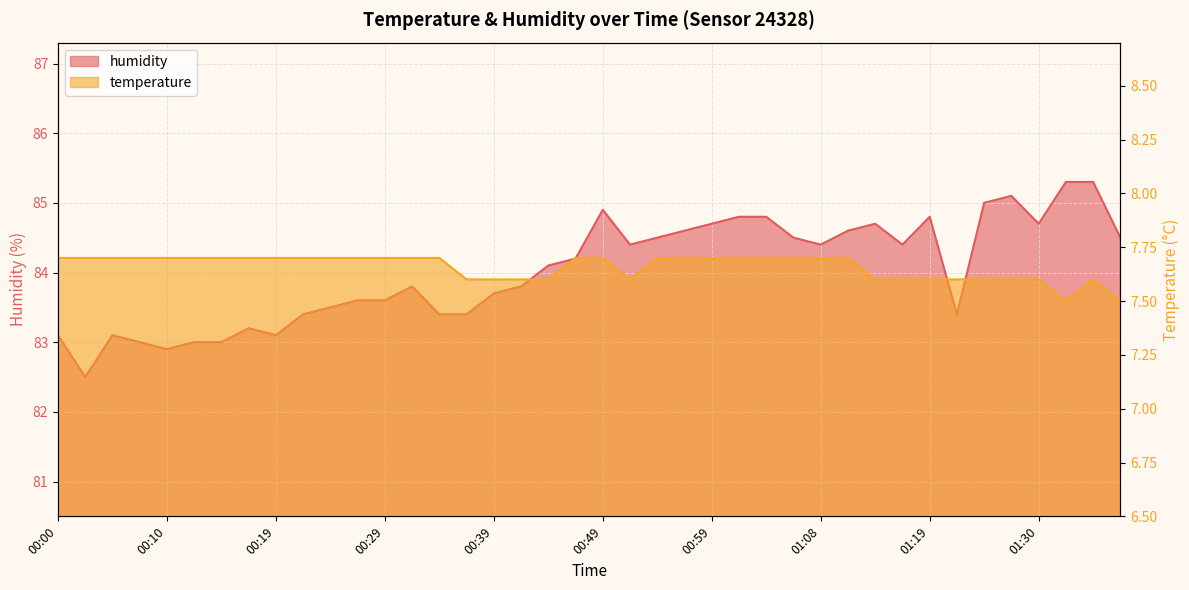

True or false: temperature has a value of 7.7 at 00:22.

True